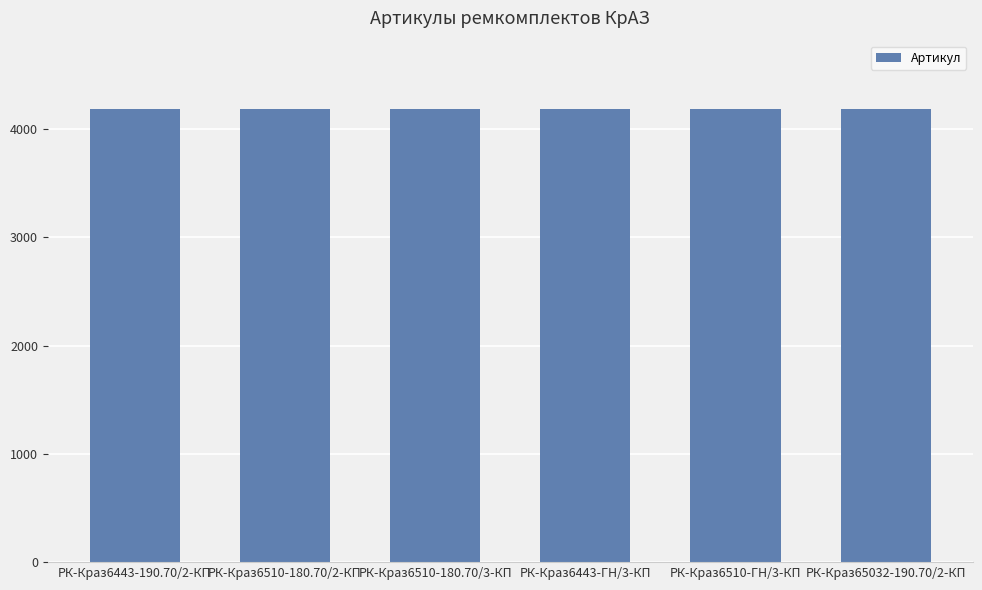

How many bars are there in total?

6